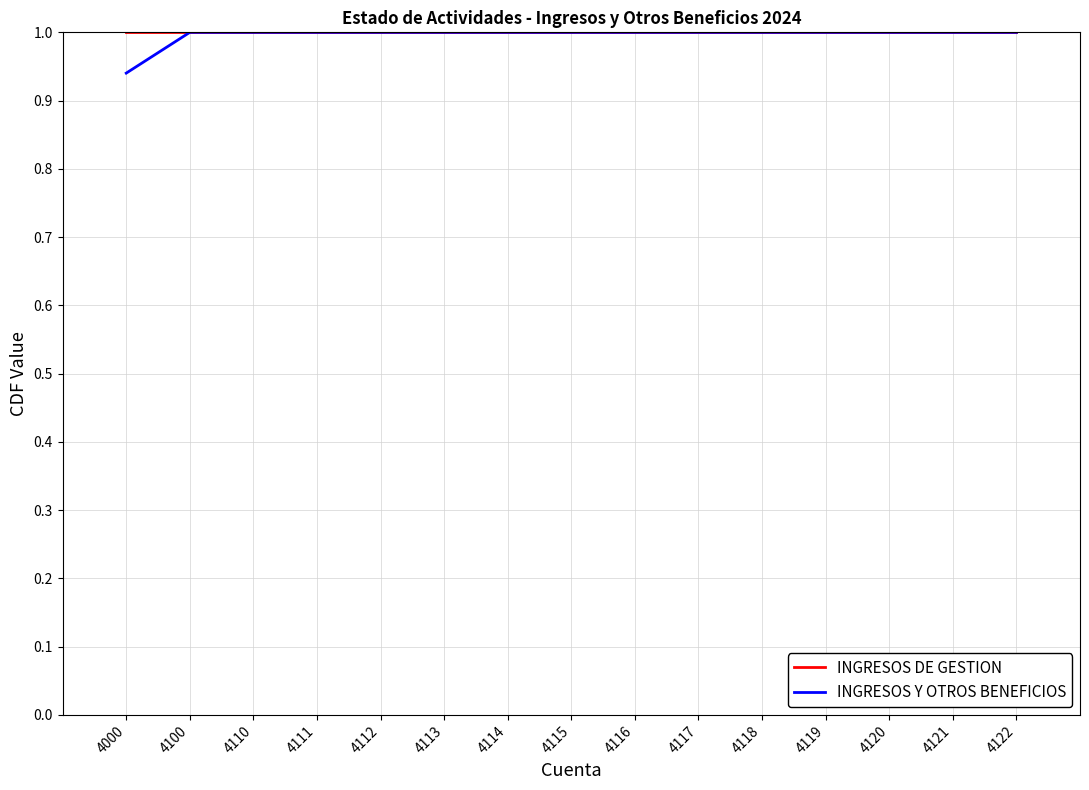

Which series has the largest range (max minus min)?

INGRESOS Y OTROS BENEFICIOS